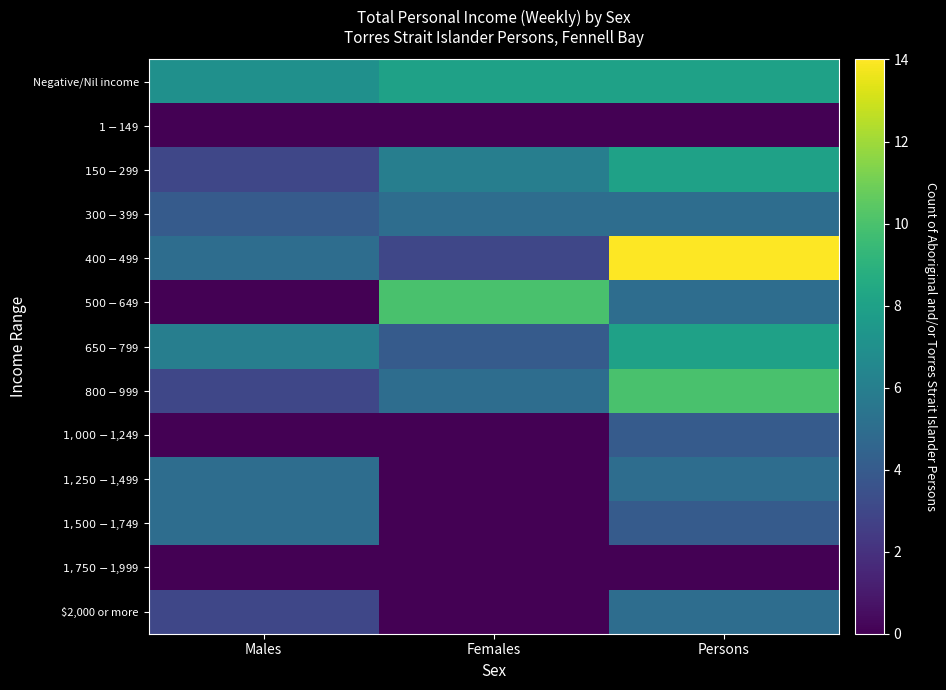

Between Males and Females, which is larger?

Females